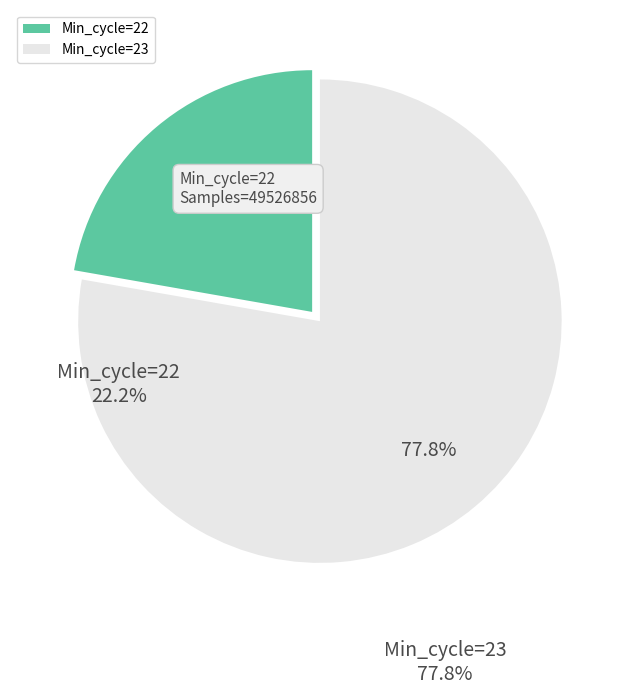

Combined, what portion of the pie is Min_cycle=22 and Min_cycle=23?

100.0%